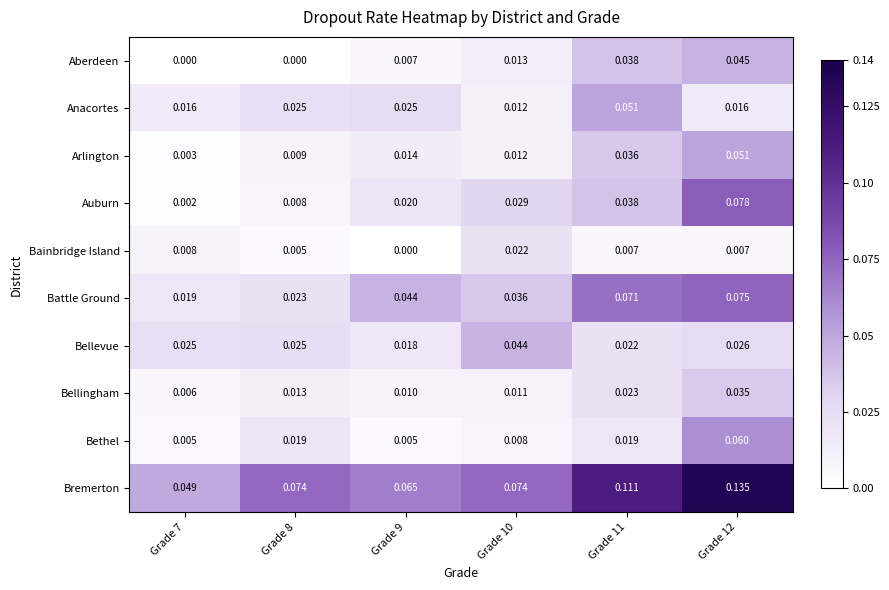

Rank the series at Grade 7 from lowest to highest value.

Aberdeen, Auburn, Arlington, Bethel, Bellingham, Bainbridge Island, Anacortes, Battle Ground, Bellevue, Bremerton